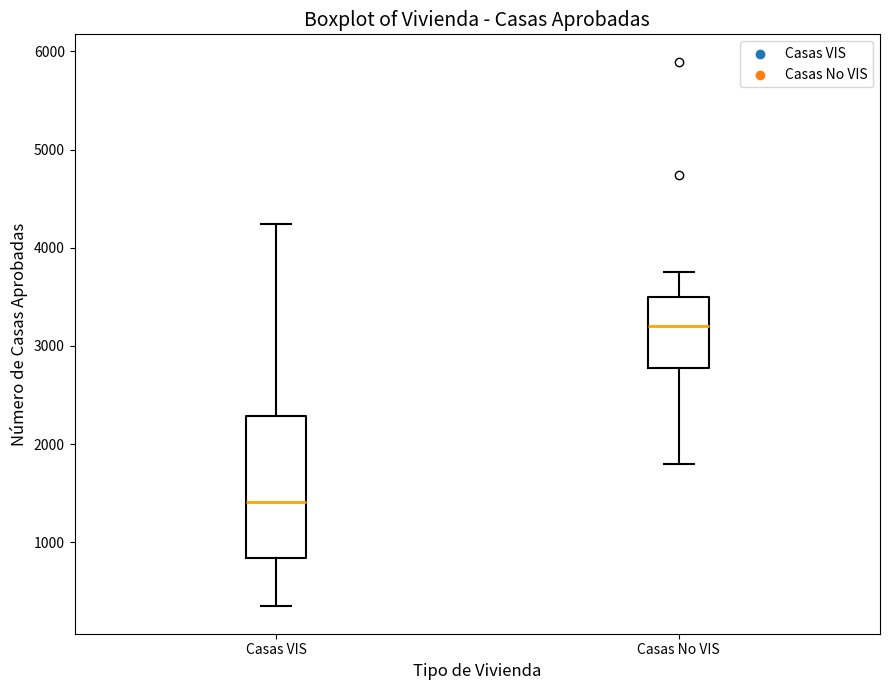

Comparing the boxes themselves (not the whiskers), which one is the tallest?

Casas VIS